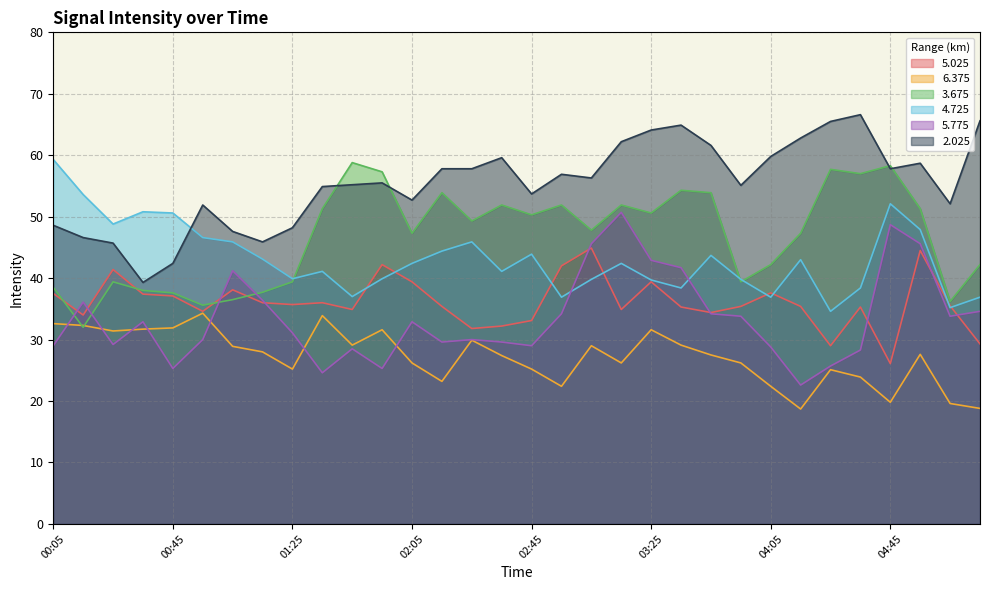

Which category has the lowest value in the   6.375 series?

04:15